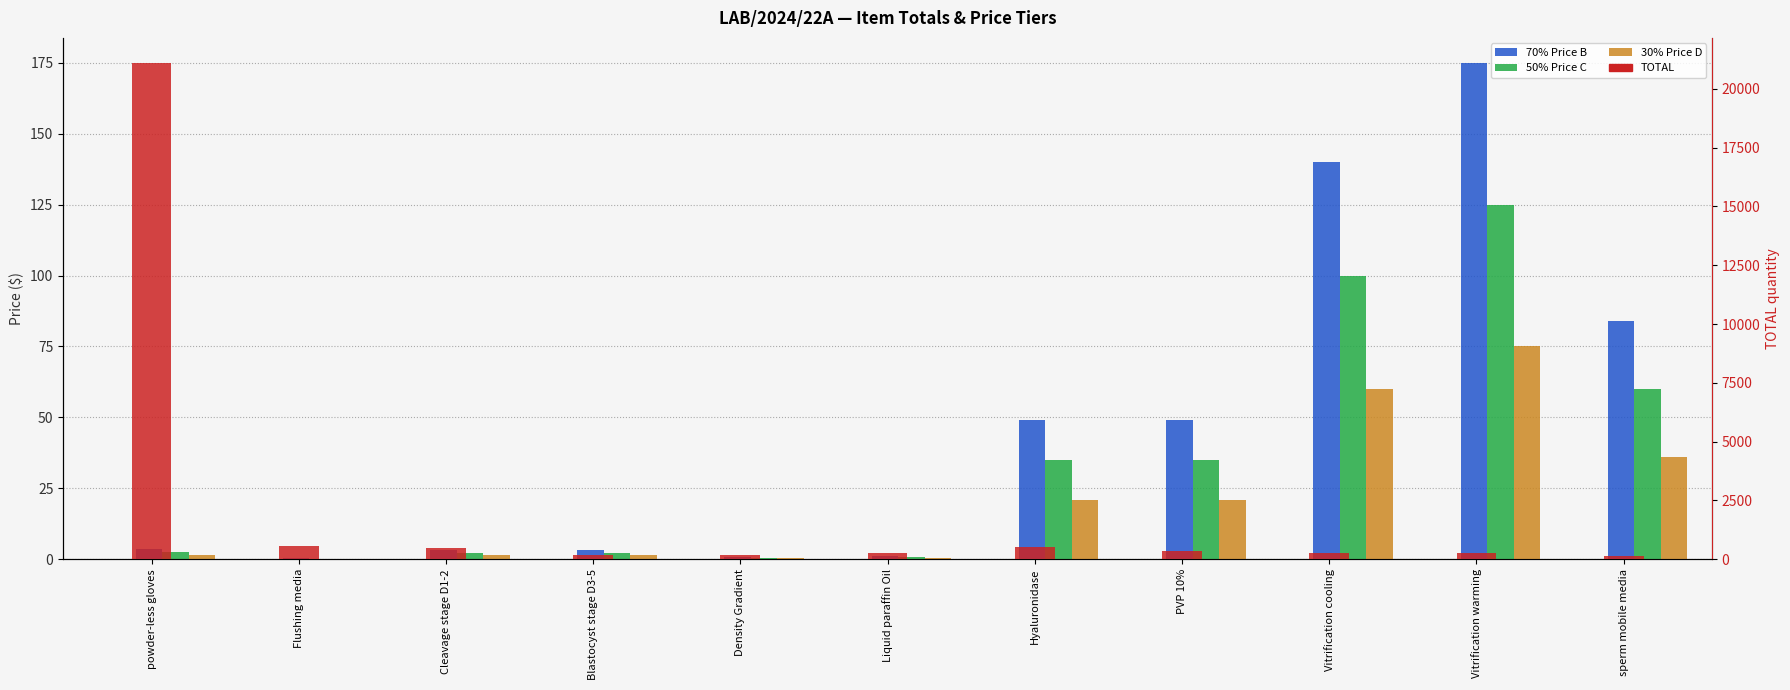

What is the difference between the maximum and minimum values in the 70% Price B series?

174.7